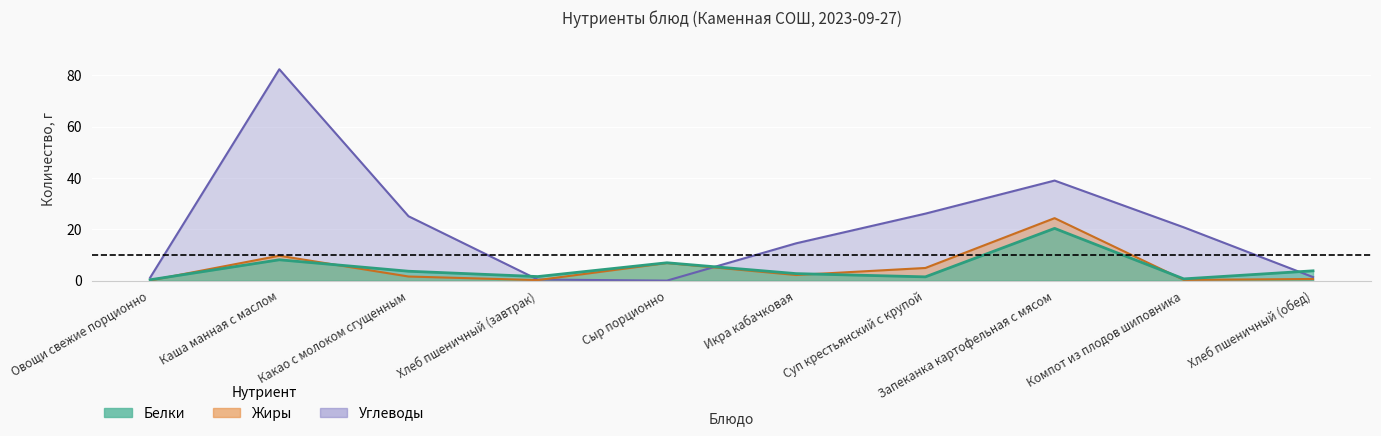

In Углеводы, how many points are higher than both neighbors (excluding endpoints)?

2